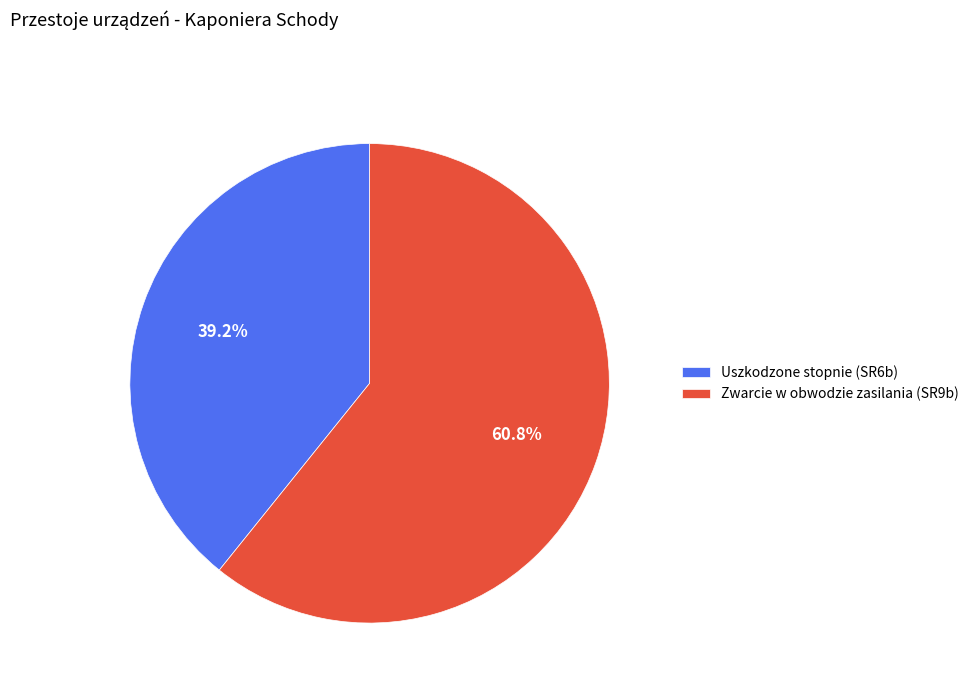

What is the ratio of the value at Uszkodzone stopnie (SR6b) to the value at Zwarcie w obwodzie zasilania (SR9b)?

0.6